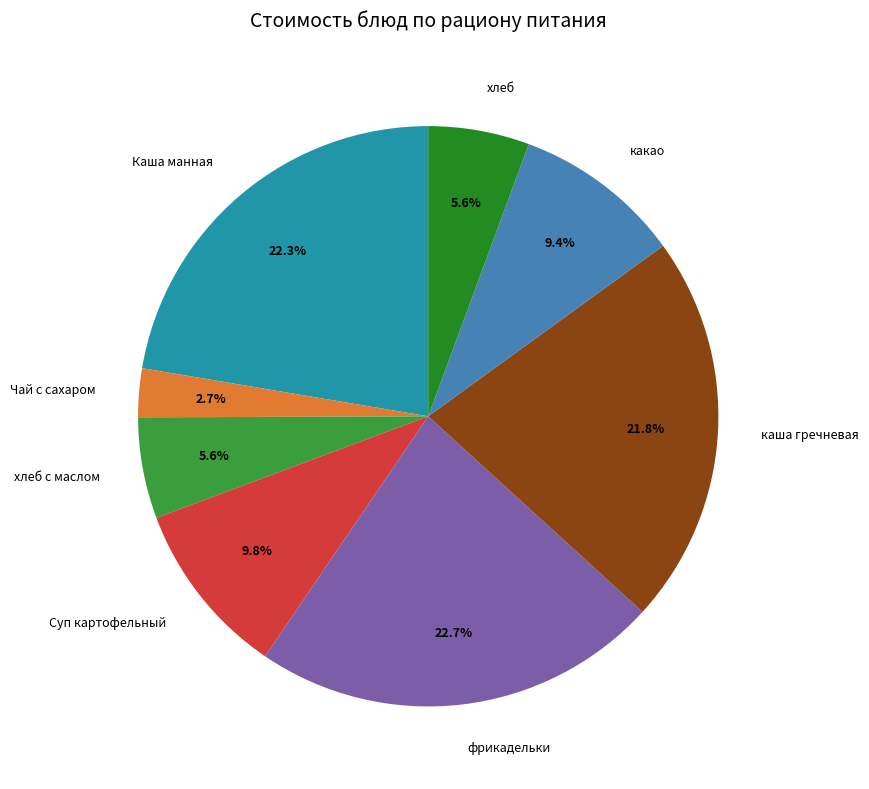

What is the smallest slice in the pie chart?

Чай с сахаром